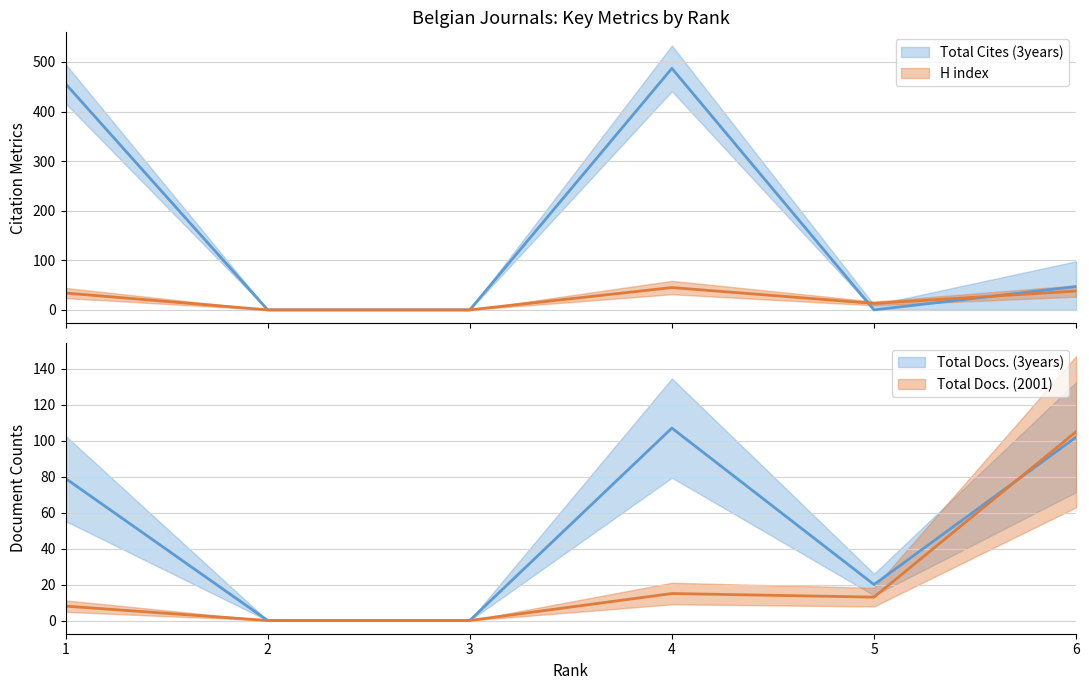

Reading right to left, what are all the values shown in this chart?

H index: 6=38	5=13	4=45	3=0	2=0	1=34
Total Docs. (3years): 6=102	5=20	4=107	3=0	2=0	1=79
Total Cites (3years): 6=47	5=0	4=487	3=0	2=0	1=456
Total Docs. (2001): 6=105	5=13	4=15	3=0	2=0	1=8